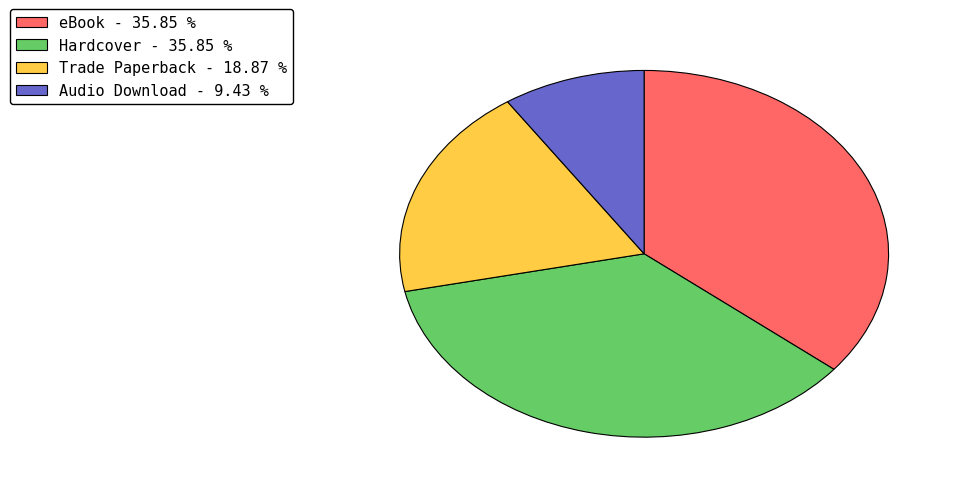

What is the ratio of the value at Hardcover to the value at Audio Download?

3.8